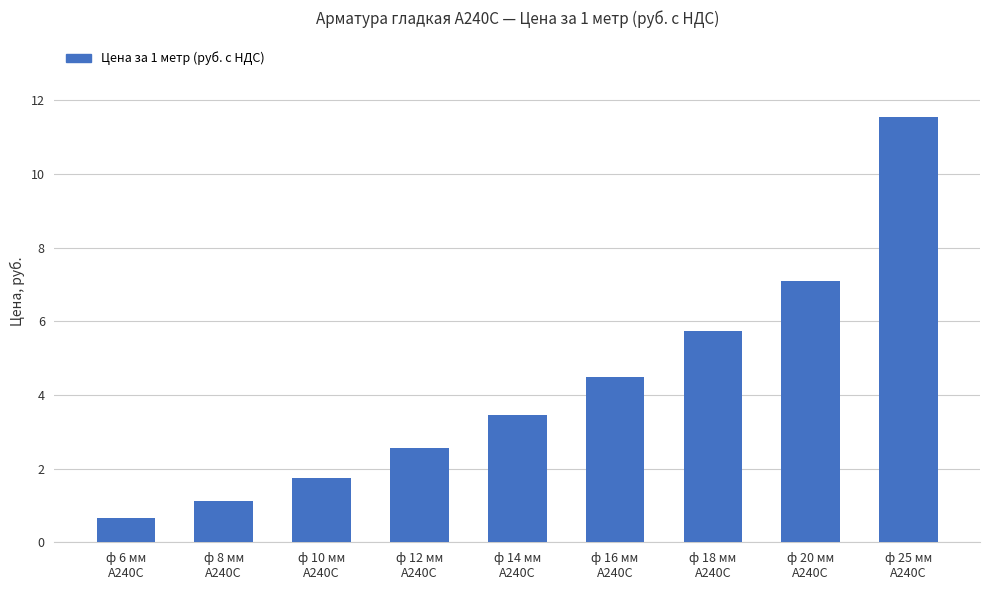

What is the change in value from ф 6 мм
А240С to ф 12 мм
А240С?

+1.9